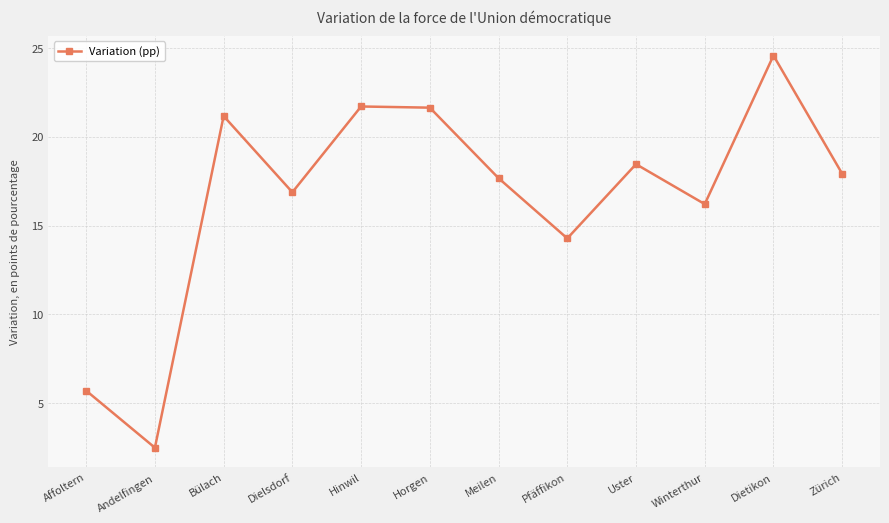

Between Dielsdorf and Pfäffikon, which is larger?

Dielsdorf